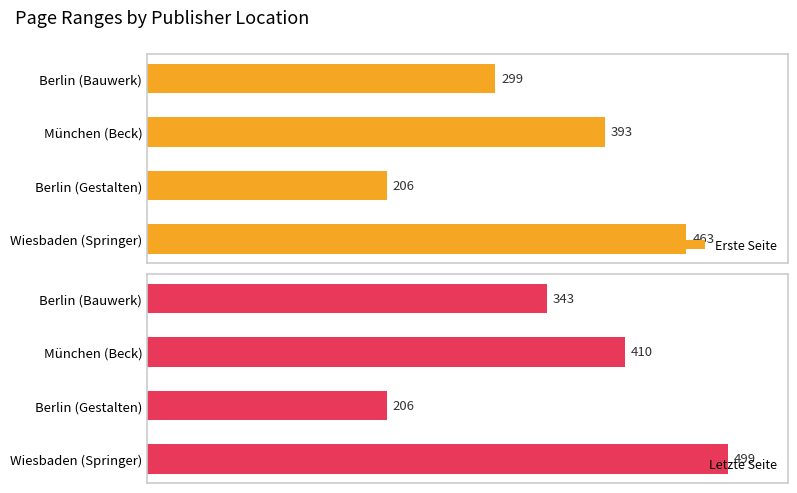

How many data points in Erste Seite are less than 393?

2